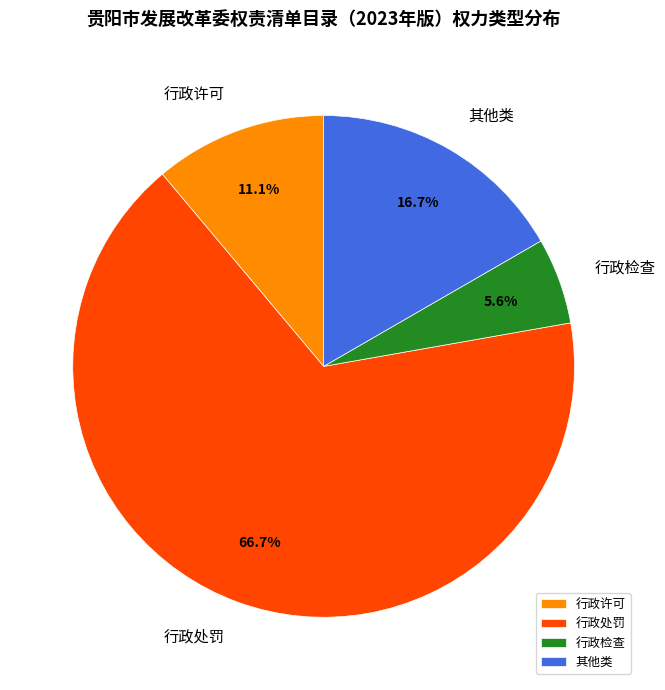

To the nearest percent, what is the combined percentage of 行政处罚 and 行政检查?

72%